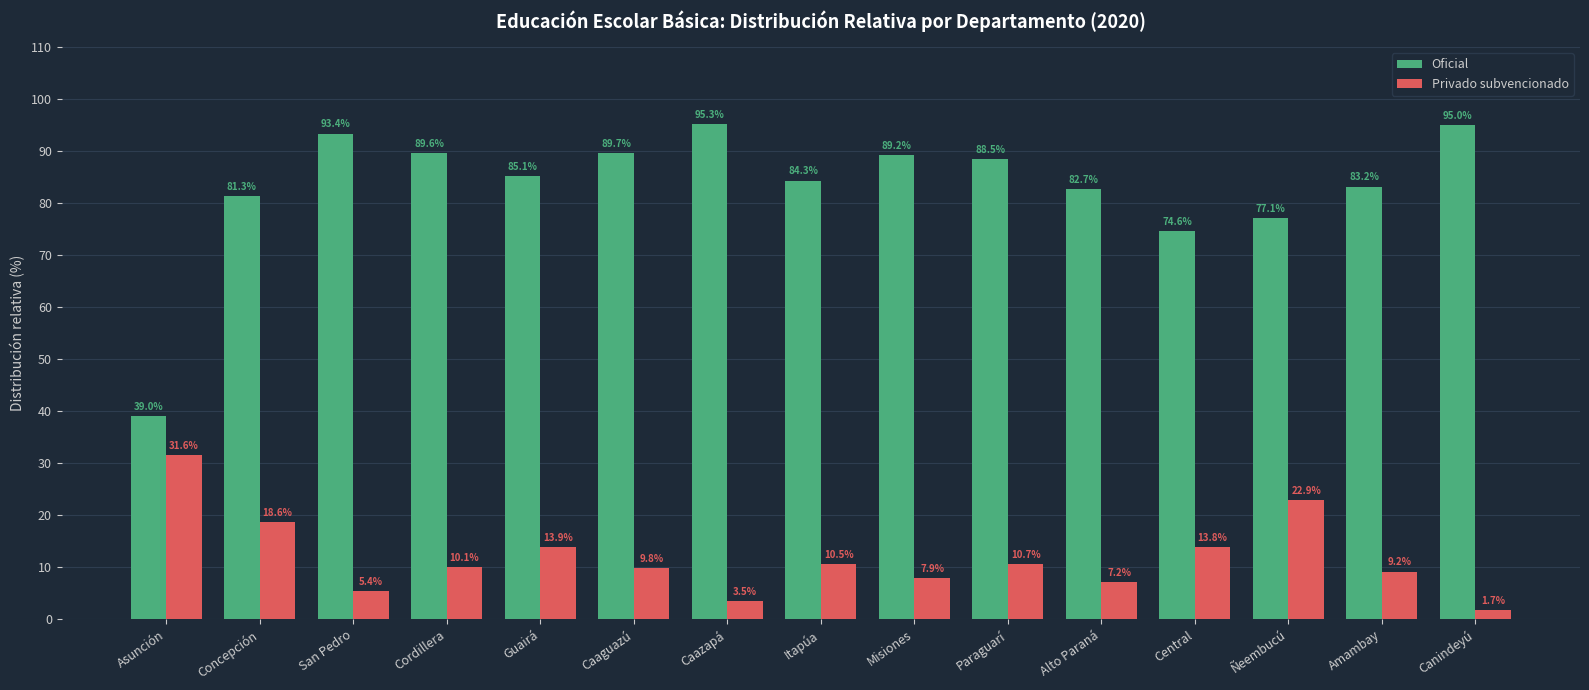

Count the number of categories in the chart.

15